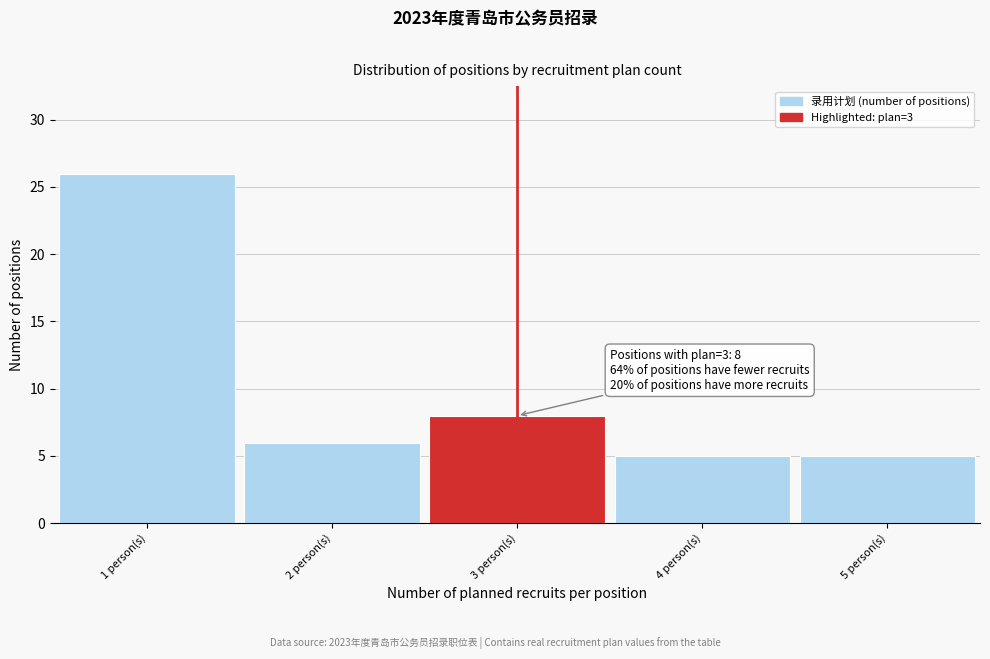

Over which range of the x-axis is the bar tallest?

0.5 to 1.5